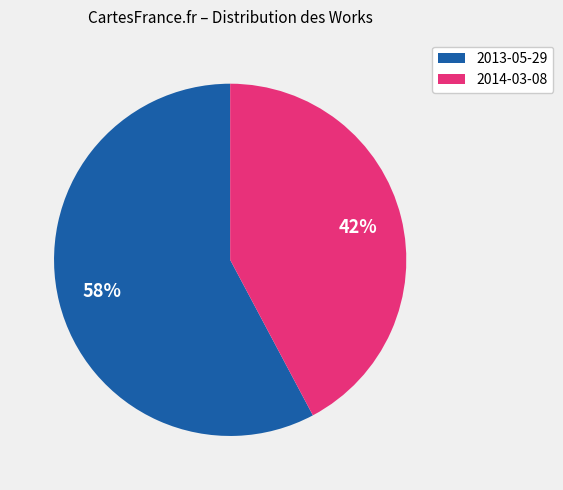

Between 2014-03-08 and 2013-05-29, which is larger?

2013-05-29